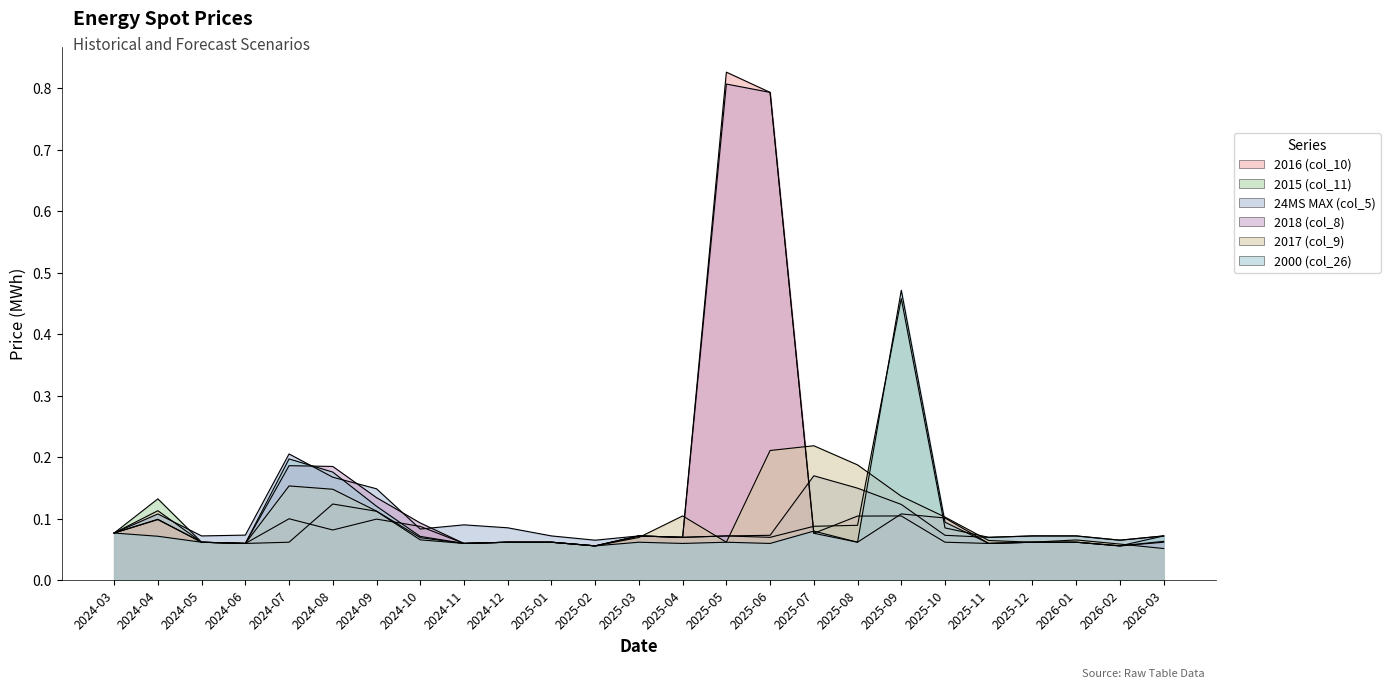

True or false: 24MS MAX (col_5) has a value of 0.1 at 2025-05.

False